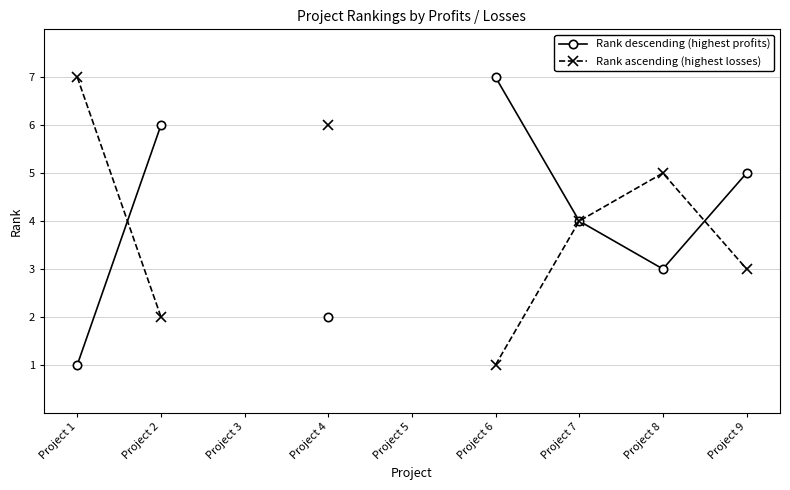

Is it true that Rank descending (highest profits) equals 1.6 at Project 1?

False